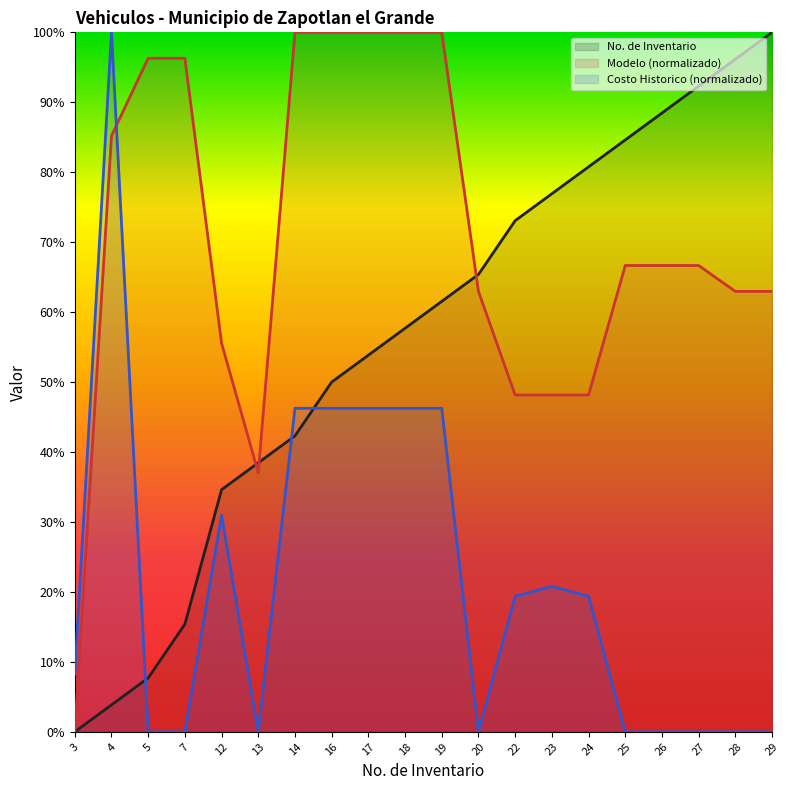

The value of Modelo at 27 is 66.7. True or false?

True